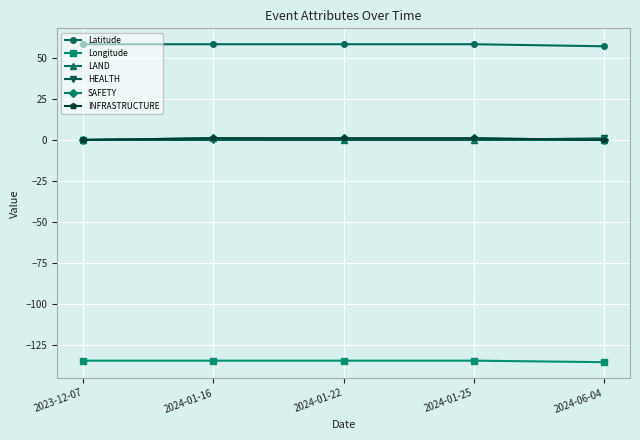

What is the label of the 1st point from the left?

2023-12-07